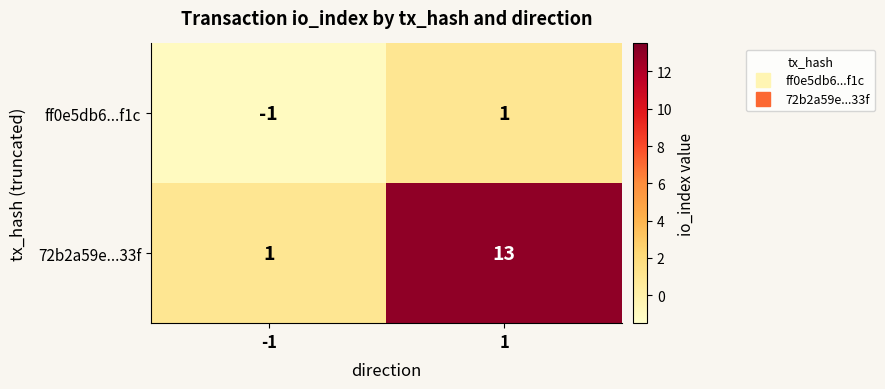

At -1, list the series in order from smallest to largest.

ff0e5db6...f1c, 72b2a59e...33f